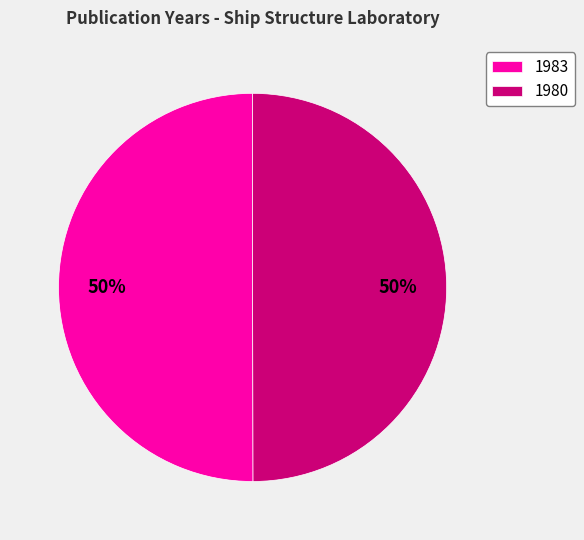

Is it true that 1983 is 62% of the pie?

False